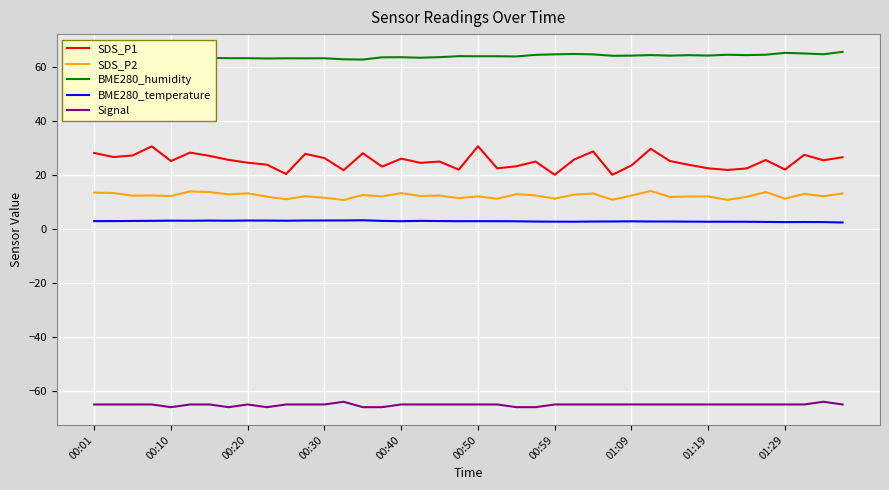

Which series has the widest spread of values?

SDS_P1